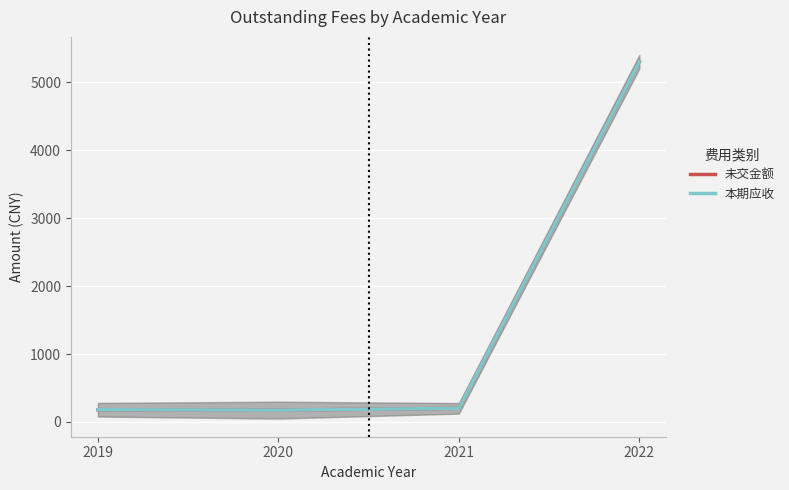

At which category does 本期应收 reach its first local valley?

2020